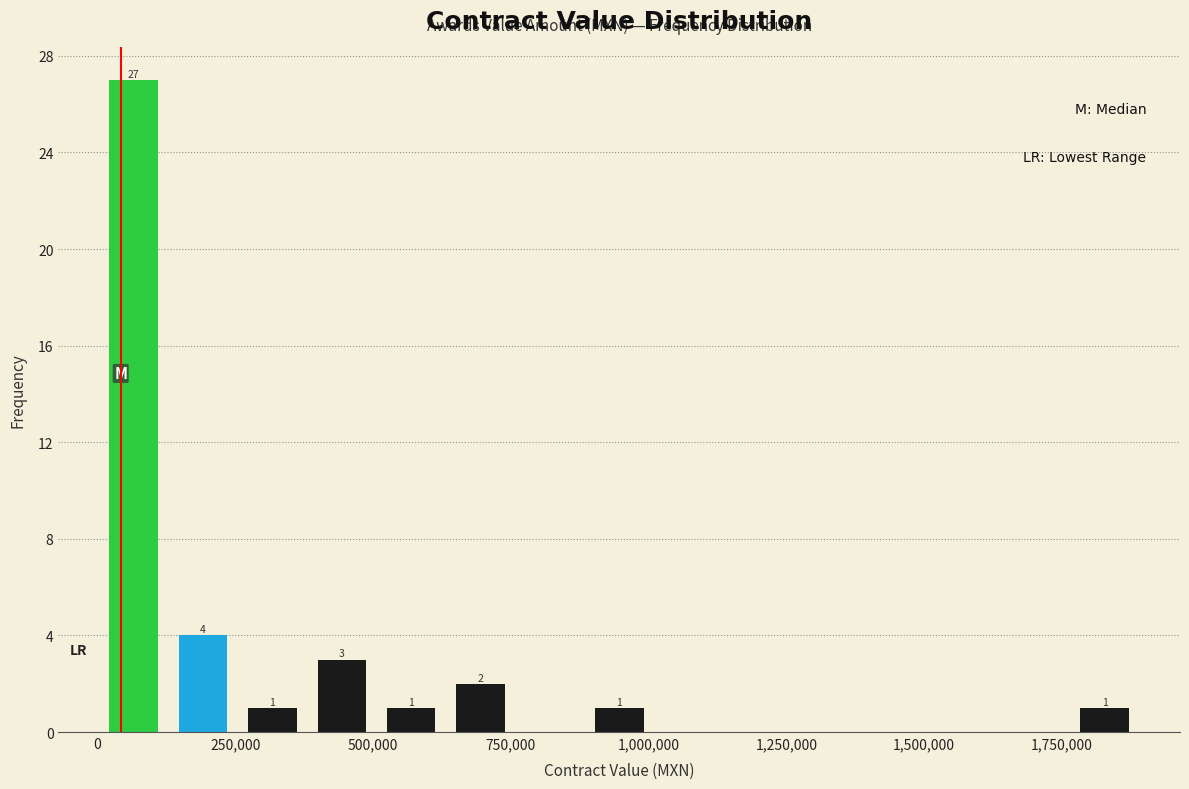

Around what value on the x-axis is the tallest bar? Give the approximate position of its centre, as read against the axis.

50000